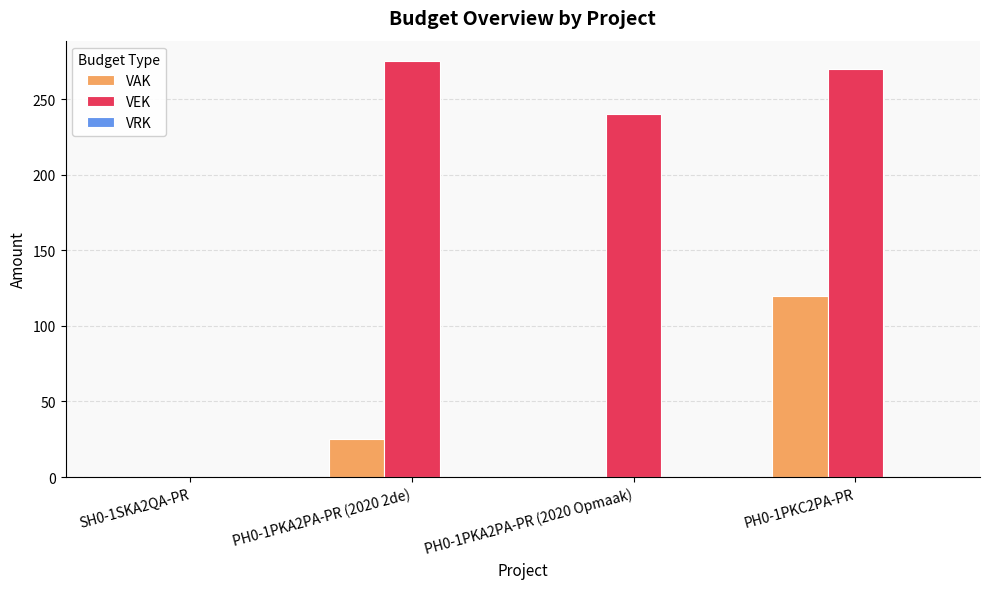

What is the greatest value displayed?

275